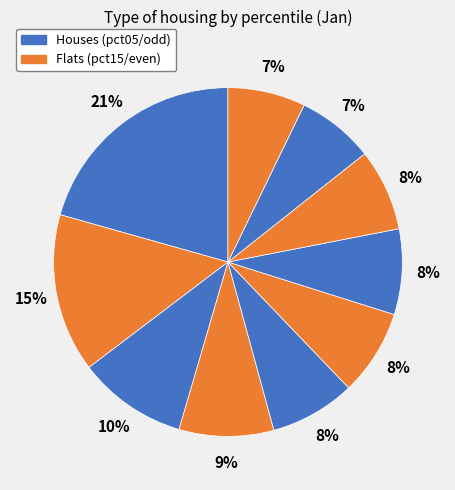

Does any single category account for the majority?

No